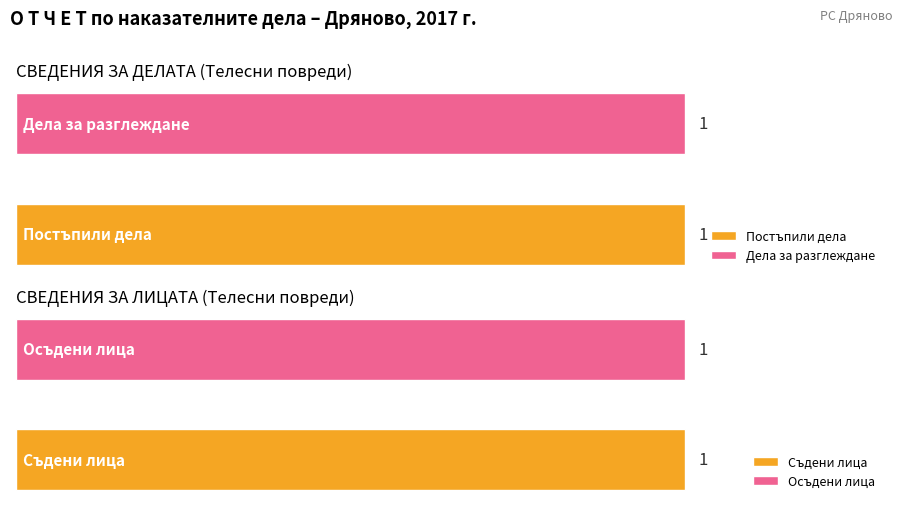

Which series has the widest spread of values?

Постъпили дела